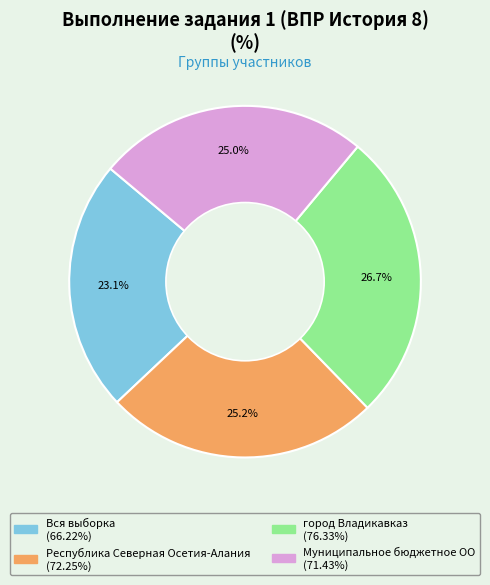

Which category has the smallest portion of the pie?

Вся выборка